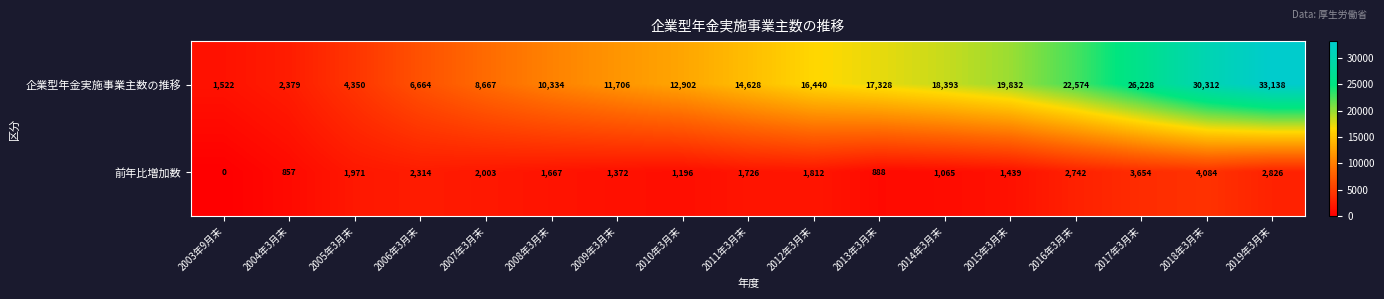

At how many categories does at least one series exceed 18990?

5